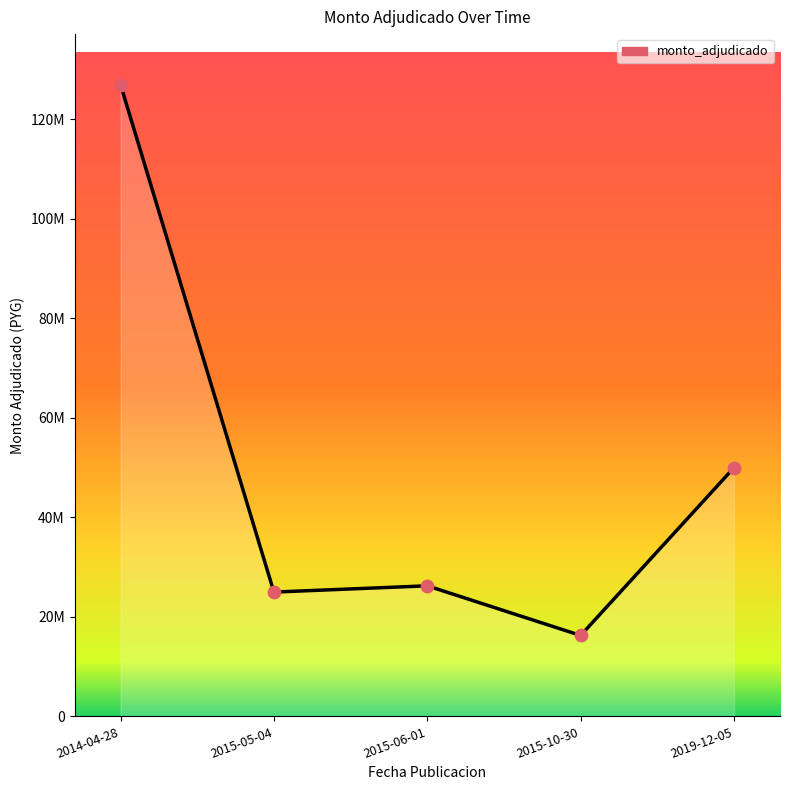

Between 2015-06-01 and 2015-10-30, which is larger?

2015-06-01